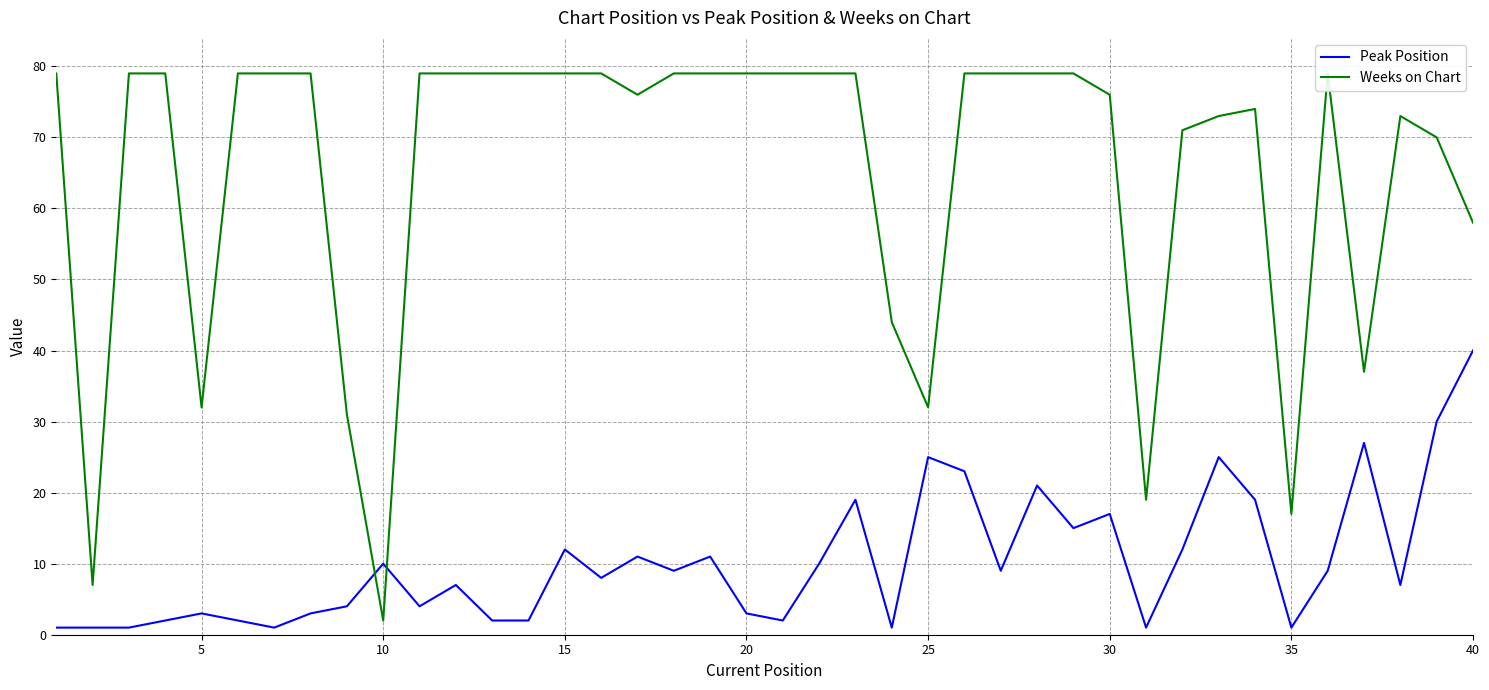

True or false: Peak Position and Weeks on Chart intersect in this chart.

True